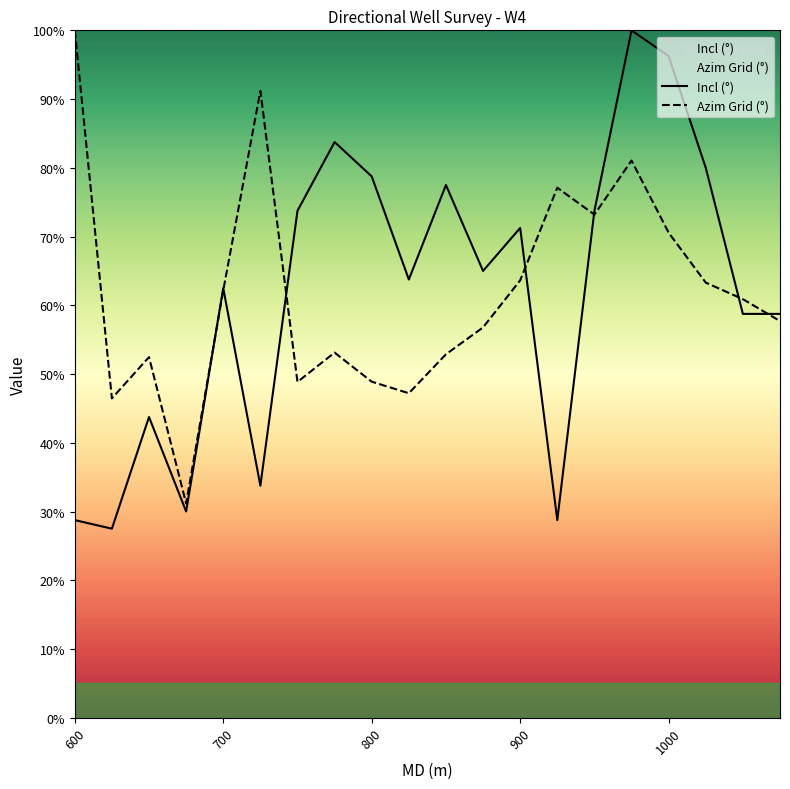

Which series has the widest spread of values?

Incl (°)